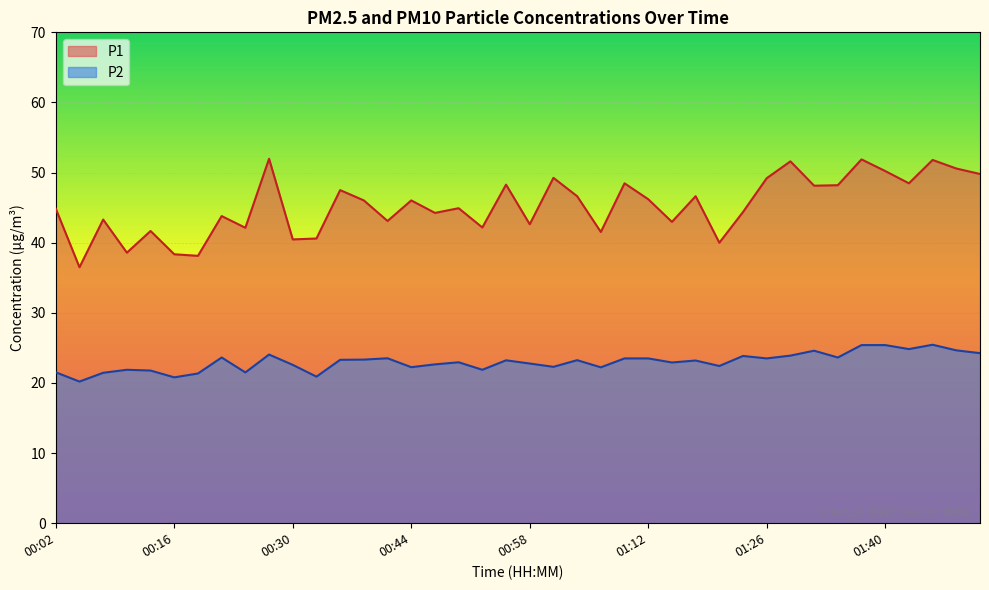

Reading left to right, list all the values displayed in this chart.

P1: 00:02=44.9	00:05=36.5	00:08=43.3	00:11=38.6	00:14=41.7	00:16=38.4	00:19=38.1	00:22=43.8	00:25=42.1	00:28=52.0	00:30=40.5	00:33=40.6	00:36=47.5	00:39=46.0	00:42=43.1	00:44=46.0	00:47=44.2	00:50=44.9	00:53=42.2	00:56=48.3	00:58=42.6	01:01=49.2	01:04=46.6	01:07=41.5	01:10=48.5	01:12=46.2	01:15=43.0	01:18=46.6	01:21=40.0	01:24=44.4	01:26=49.2	01:29=51.6	01:32=48.1	01:35=48.2	01:38=51.9	01:40=50.2	01:43=48.5	01:47=51.8	01:49=50.6	01:52=49.8
P2: 00:02=21.5	00:05=20.2	00:08=21.4	00:11=21.9	00:14=21.8	00:16=20.8	00:19=21.4	00:22=23.6	00:25=21.5	00:28=24.1	00:30=22.6	00:33=20.9	00:36=23.3	00:39=23.3	00:42=23.5	00:44=22.2	00:47=22.6	00:50=22.9	00:53=21.9	00:56=23.2	00:58=22.8	01:01=22.3	01:04=23.2	01:07=22.2	01:10=23.5	01:12=23.5	01:15=22.9	01:18=23.2	01:21=22.4	01:24=23.9	01:26=23.5	01:29=23.9	01:32=24.6	01:35=23.6	01:38=25.4	01:40=25.4	01:43=24.8	01:47=25.4	01:49=24.6	01:52=24.2